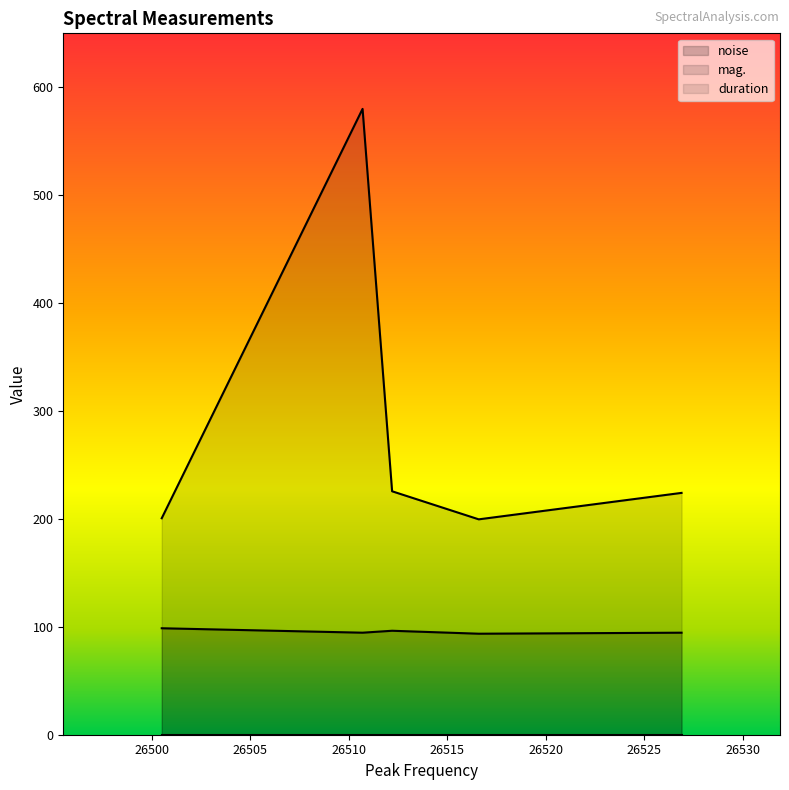

What is the difference between the highest and lowest values at 26526.9?

129.6